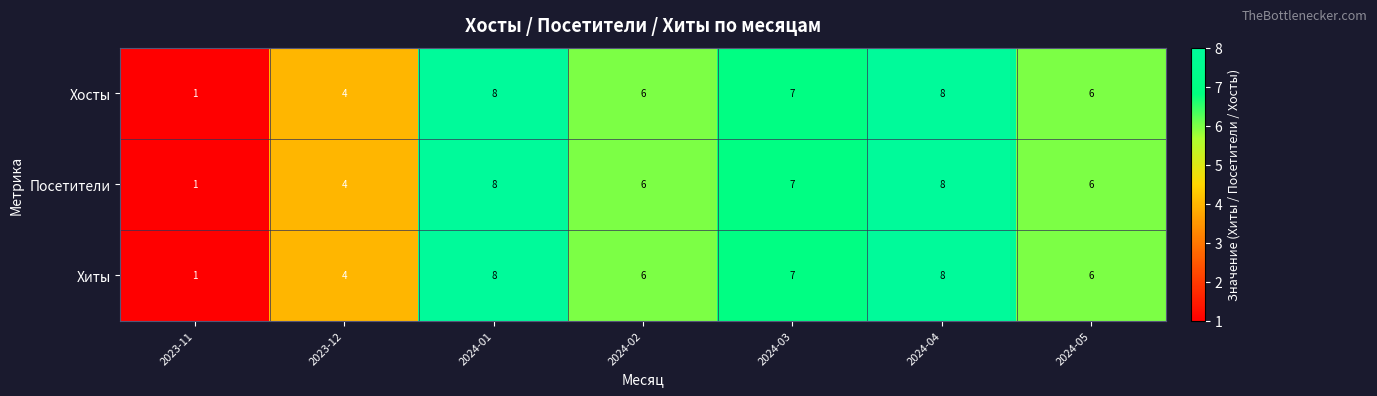

At which label does Хосты first exceed 6?

2024-01